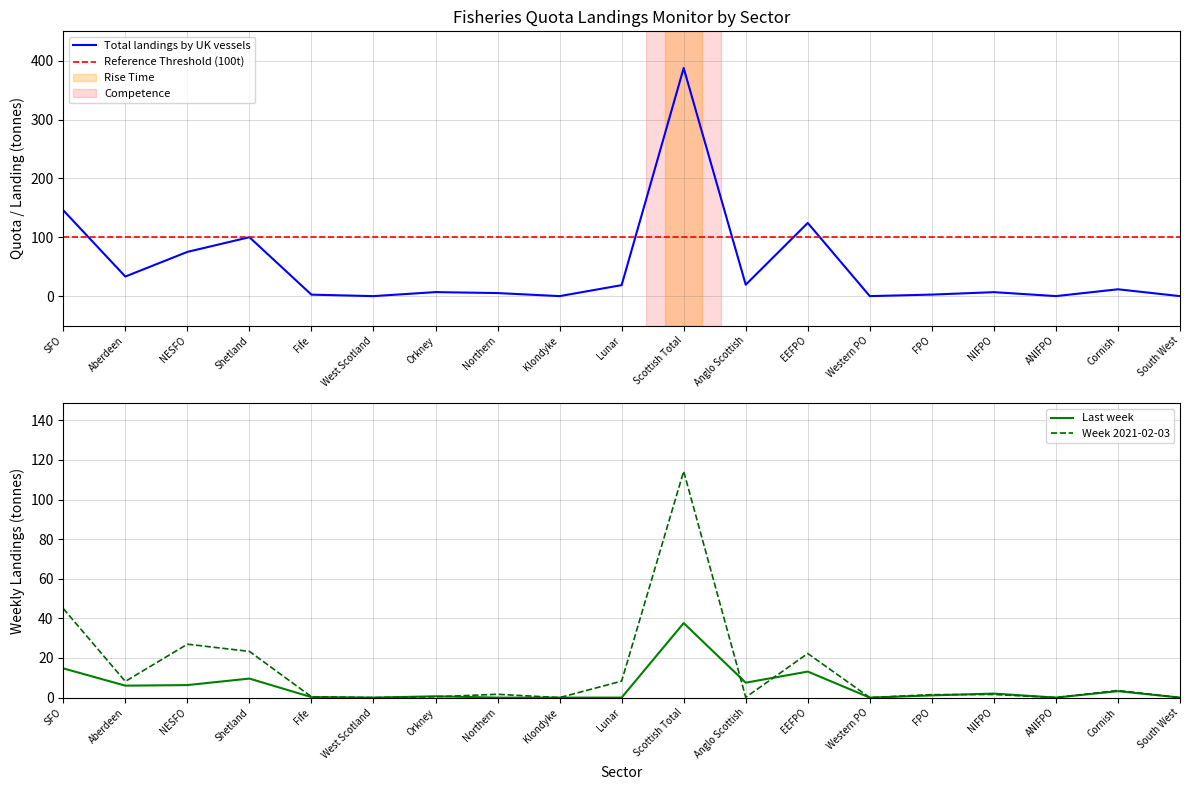

Where is Week 2021-02-03 nearest to the value 57?

SFO